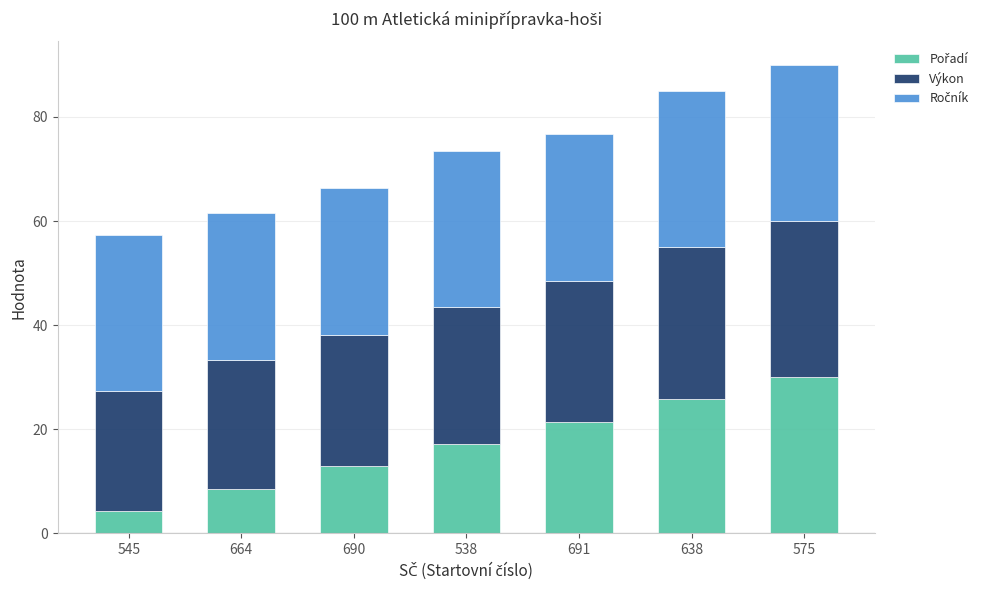

What is the total value across all series at 545?

57.4